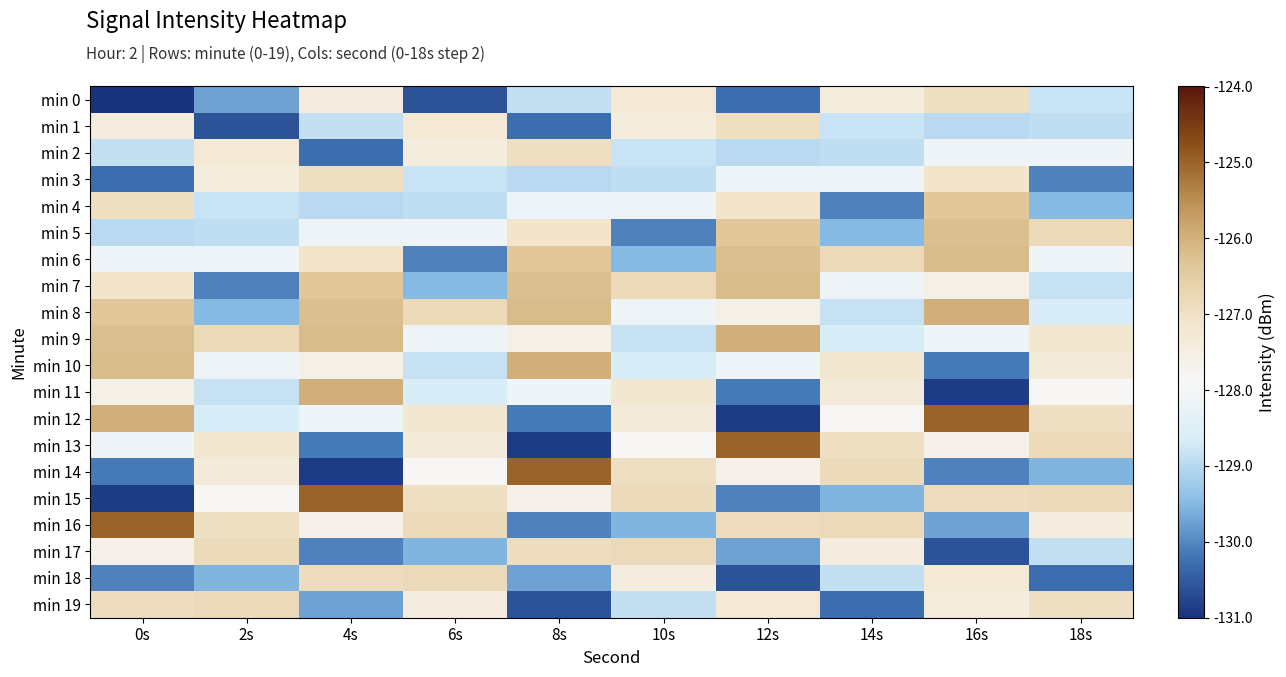

Reading right to left, extract all data points from this chart.

min 0: 18s=-128.8	16s=-127.0	14s=-127.4	12s=-130.3	10s=-127.3	8s=-128.9	6s=-130.6	4s=-127.5	2s=-129.7	0s=-220.9
min 1: 18s=-128.9	16s=-129.0	14s=-128.8	12s=-127.0	10s=-127.4	8s=-130.3	6s=-127.3	4s=-128.9	2s=-130.6	0s=-127.5
min 2: 18s=-128.1	16s=-128.1	14s=-128.9	12s=-129.0	10s=-128.8	8s=-127.0	6s=-127.4	4s=-130.3	2s=-127.3	0s=-128.9
min 3: 18s=-130.1	16s=-127.1	14s=-128.1	12s=-128.1	10s=-128.9	8s=-129.0	6s=-128.8	4s=-127.0	2s=-127.4	0s=-130.3
min 4: 18s=-129.5	16s=-126.4	14s=-130.1	12s=-127.1	10s=-128.1	8s=-128.1	6s=-128.9	4s=-129.0	2s=-128.8	0s=-127.0
min 5: 18s=-126.8	16s=-126.2	14s=-129.5	12s=-126.4	10s=-130.1	8s=-127.1	6s=-128.1	4s=-128.1	2s=-128.9	0s=-129.0
min 6: 18s=-128.2	16s=-126.2	14s=-126.8	12s=-126.2	10s=-129.5	8s=-126.4	6s=-130.1	4s=-127.1	2s=-128.1	0s=-128.1
min 7: 18s=-128.8	16s=-127.6	14s=-128.2	12s=-126.2	10s=-126.8	8s=-126.2	6s=-129.5	4s=-126.4	2s=-130.1	0s=-127.1
min 8: 18s=-128.7	16s=-126.0	14s=-128.8	12s=-127.6	10s=-128.2	8s=-126.2	6s=-126.8	4s=-126.2	2s=-129.5	0s=-126.4
min 9: 18s=-127.2	16s=-128.1	14s=-128.7	12s=-126.0	10s=-128.8	8s=-127.6	6s=-128.2	4s=-126.2	2s=-126.8	0s=-126.2
min 10: 18s=-127.3	16s=-130.1	14s=-127.2	12s=-128.1	10s=-128.7	8s=-126.0	6s=-128.8	4s=-127.6	2s=-128.2	0s=-126.2
min 11: 18s=-127.8	16s=-130.9	14s=-127.3	12s=-130.1	10s=-127.2	8s=-128.1	6s=-128.7	4s=-126.0	2s=-128.8	0s=-127.6
min 12: 18s=-127.0	16s=-125.0	14s=-127.8	12s=-130.9	10s=-127.3	8s=-130.1	6s=-127.2	4s=-128.1	2s=-128.7	0s=-126.0
min 13: 18s=-126.8	16s=-127.7	14s=-127.0	12s=-125.0	10s=-127.8	8s=-130.9	6s=-127.3	4s=-130.1	2s=-127.2	0s=-128.1
min 14: 18s=-129.5	16s=-130.0	14s=-126.8	12s=-127.7	10s=-127.0	8s=-125.0	6s=-127.8	4s=-130.9	2s=-127.3	0s=-130.1
min 15: 18s=-126.8	16s=-126.9	14s=-129.5	12s=-130.0	10s=-126.8	8s=-127.7	6s=-127.0	4s=-125.0	2s=-127.8	0s=-130.9
min 16: 18s=-127.5	16s=-129.7	14s=-126.8	12s=-126.9	10s=-129.5	8s=-130.0	6s=-126.8	4s=-127.7	2s=-127.0	0s=-125.0
min 17: 18s=-128.9	16s=-130.6	14s=-127.5	12s=-129.7	10s=-126.8	8s=-126.9	6s=-129.5	4s=-130.0	2s=-126.8	0s=-127.7
min 18: 18s=-130.3	16s=-127.3	14s=-128.9	12s=-130.6	10s=-127.5	8s=-129.7	6s=-126.8	4s=-126.9	2s=-129.5	0s=-130.0
min 19: 18s=-127.0	16s=-127.4	14s=-130.3	12s=-127.3	10s=-128.9	8s=-130.6	6s=-127.5	4s=-129.7	2s=-126.8	0s=-126.9